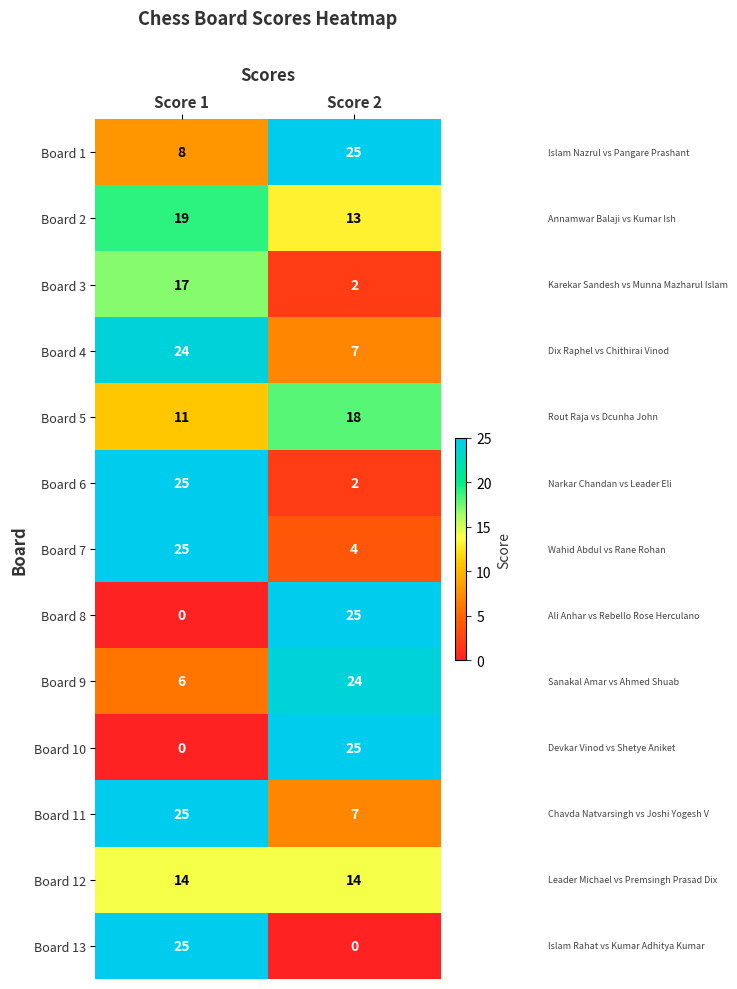

Is the value of Board 5 at Score 1 greater than the value of Board 1 at Score 1?

Yes